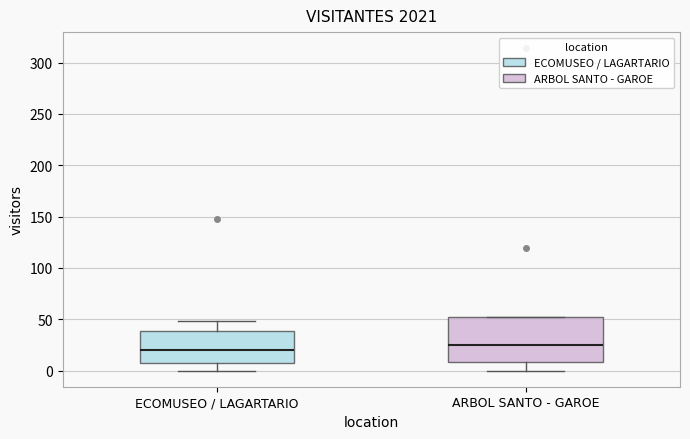

Reading left to right, transcribe this box plot: for each box, give where its median line is, the range the box spans, and where its two whiskers end, as read against the y-axis. The values are not printed on the chart, so give them approximately, as read against the axis.

ECOMUSEO / LAGARTARIO: median 20, box 10 to 40, whiskers 0 to 50
ARBOL SANTO - GAROE: median 25, box 10 to 50, whiskers 0 to 50